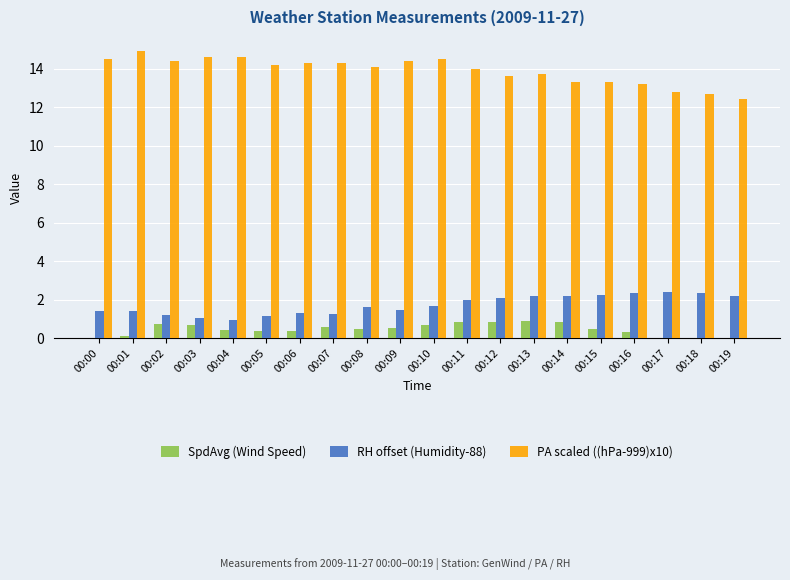

What is the maximum value for SpdAvg (Wind Speed)?

0.9